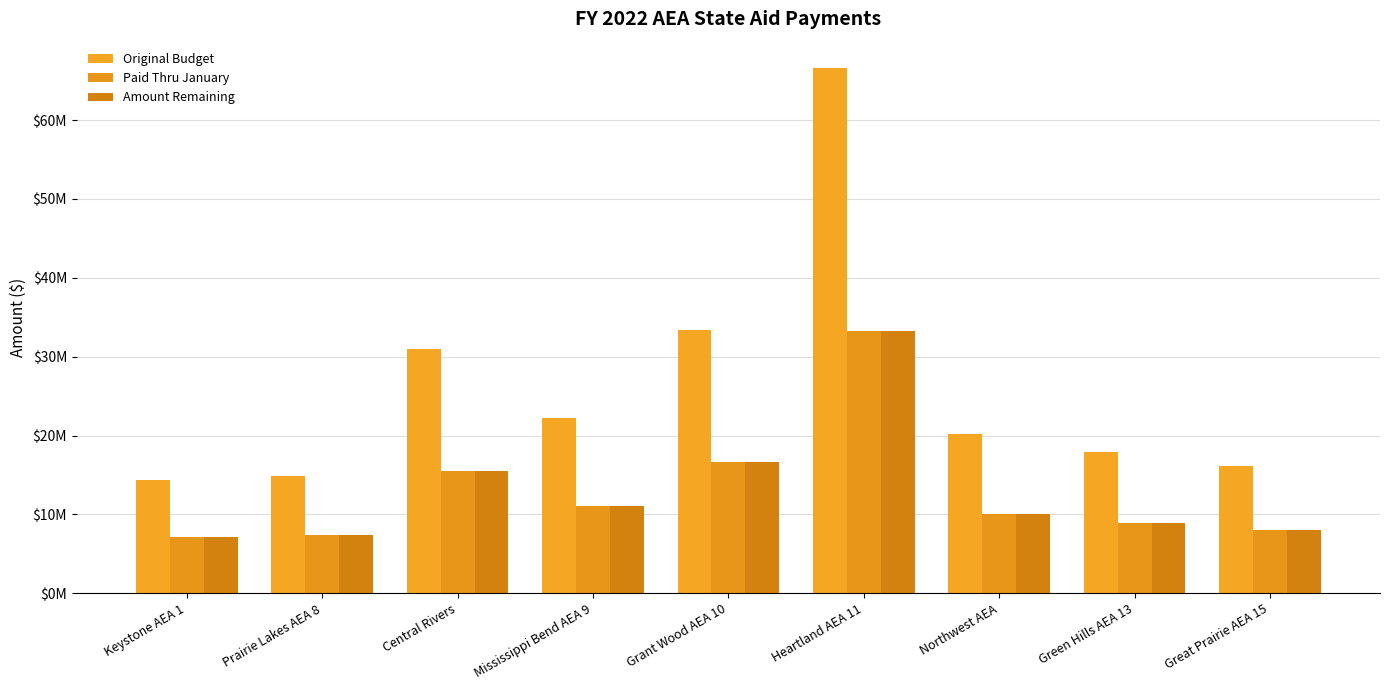

Reading left to right, transcribe all the data shown in this chart.

Original Budget: Keystone AEA 1=14346220	Prairie Lakes AEA 8=14910274	Central Rivers=30946362	Mississippi Bend AEA 9=22250680	Grant Wood AEA 10=33412240	Heartland AEA 11=66600573	Northwest AEA=20192105	Green Hills AEA 13=17888803	Great Prairie AEA 15=16126459
Paid Thru January: Keystone AEA 1=7173110	Prairie Lakes AEA 8=7455140	Central Rivers=15473200	Mississippi Bend AEA 9=11125350	Grant Wood AEA 10=16706120	Heartland AEA 11=33300290	Northwest AEA=10096060	Green Hills AEA 13=8944430	Great Prairie AEA 15=8063230
Amount Remaining: Keystone AEA 1=7173110	Prairie Lakes AEA 8=7455134	Central Rivers=15473162	Mississippi Bend AEA 9=11125330	Grant Wood AEA 10=16706120	Heartland AEA 11=33300283	Northwest AEA=10096045	Green Hills AEA 13=8944373	Great Prairie AEA 15=8063229